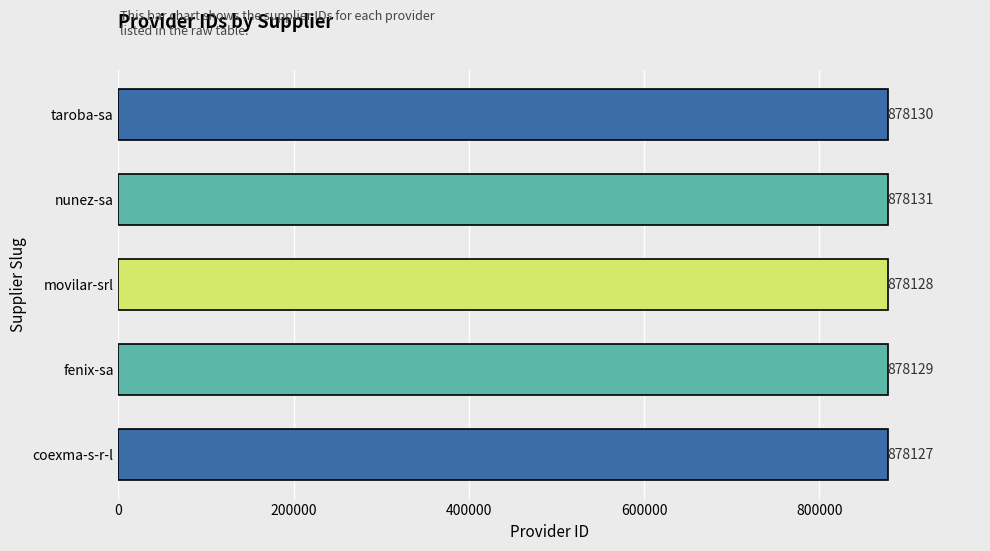

Between taroba-sa and nunez-sa, which is larger?

nunez-sa